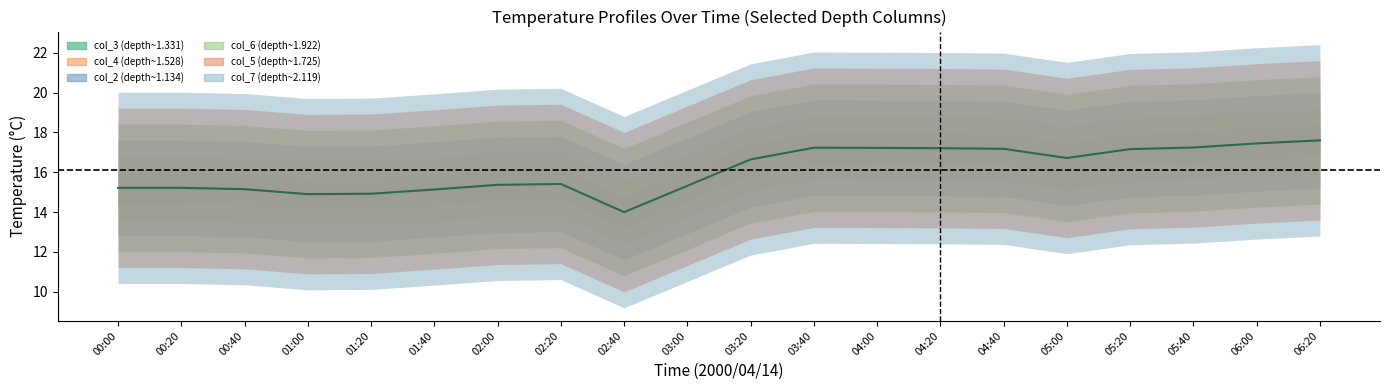

Is it true that the value at 04:00 is 17.2?

True